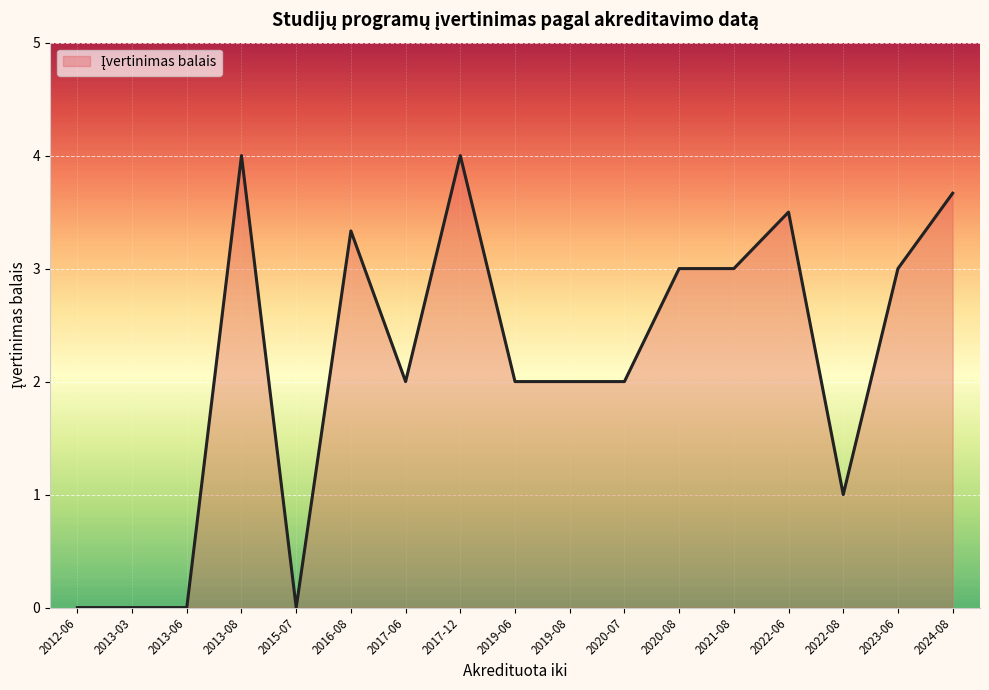

True or false: the data shows 1.5 at 2013-06.

False